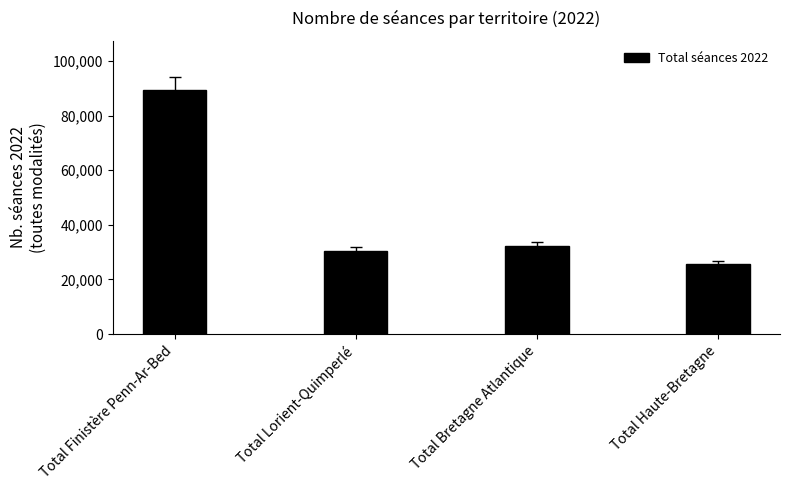

What is the maximum value shown in the chart?

89477